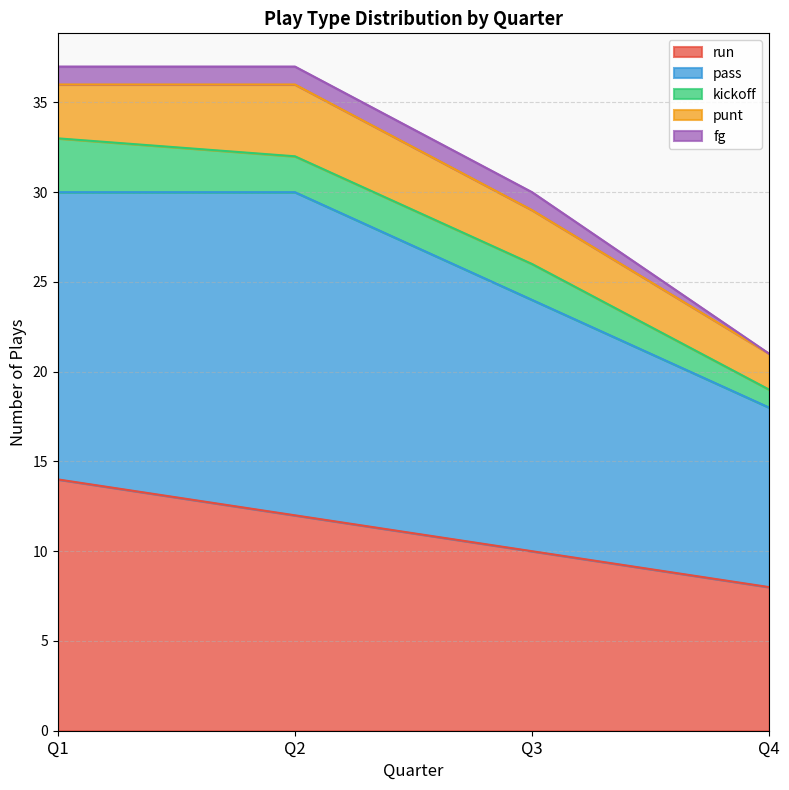

Does the chart display data point markers on the line(s)?

No